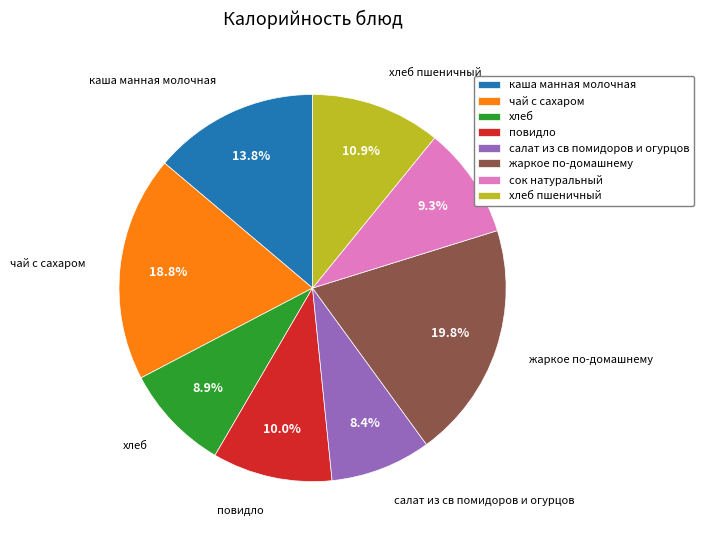

True or false: каша манная молочная accounts for 14% of the total.

True